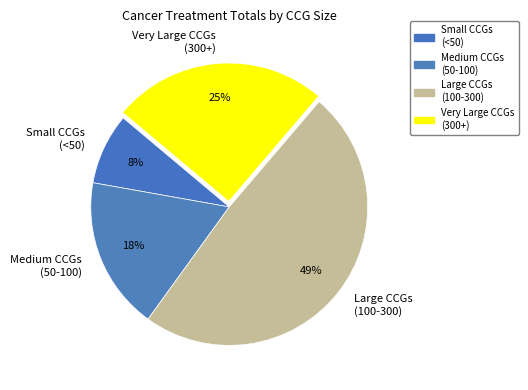

Rank the categories by value from lowest to highest.

Small CCGs (<50), Medium CCGs (50-100), Very Large CCGs (300+), Large CCGs (100-300)